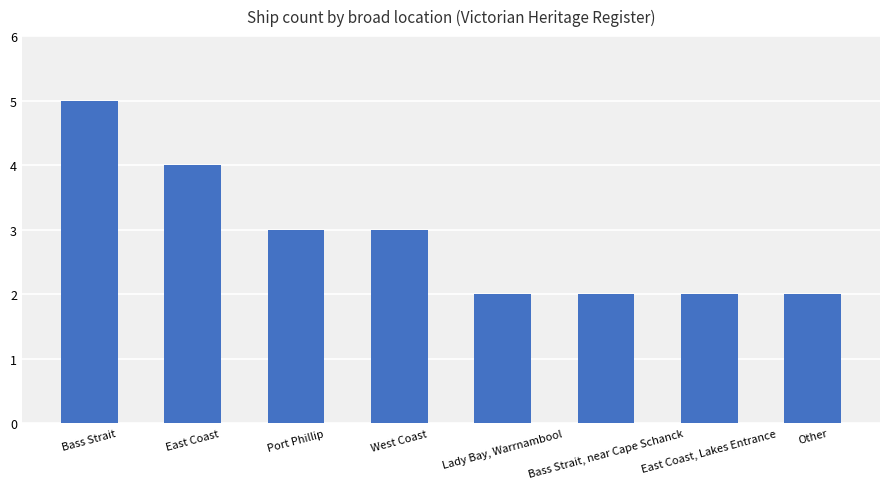

The chart shows a value of 3 at Lady Bay, Warrnambool. True or false?

False